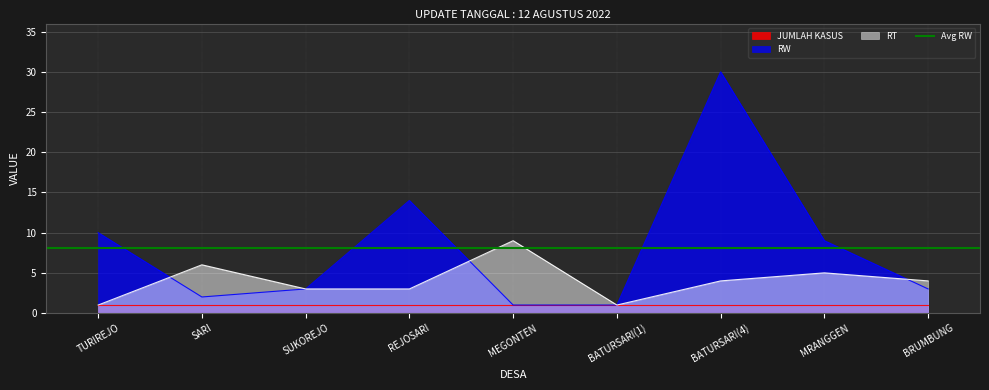

At which category is the sum across all series the highest?

BATURSARI(4)